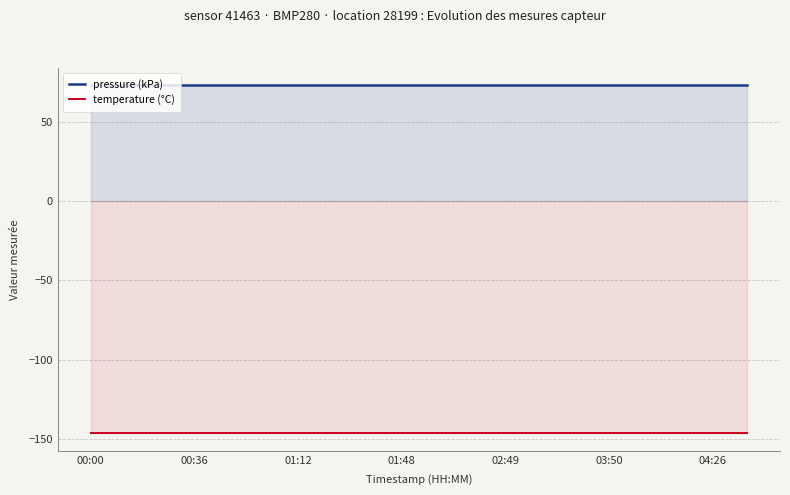

What is the approximate value of temperature (°C) at 8?

-146.4